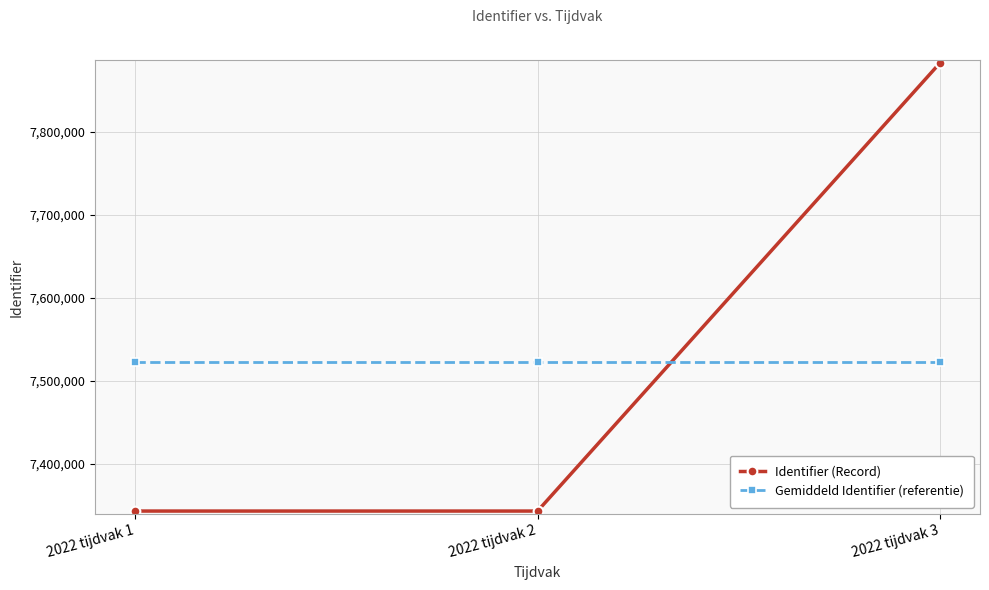

Rank the series by their maximum value, from highest to lowest.

Identifier (Record), Gemiddeld Identifier (referentie)